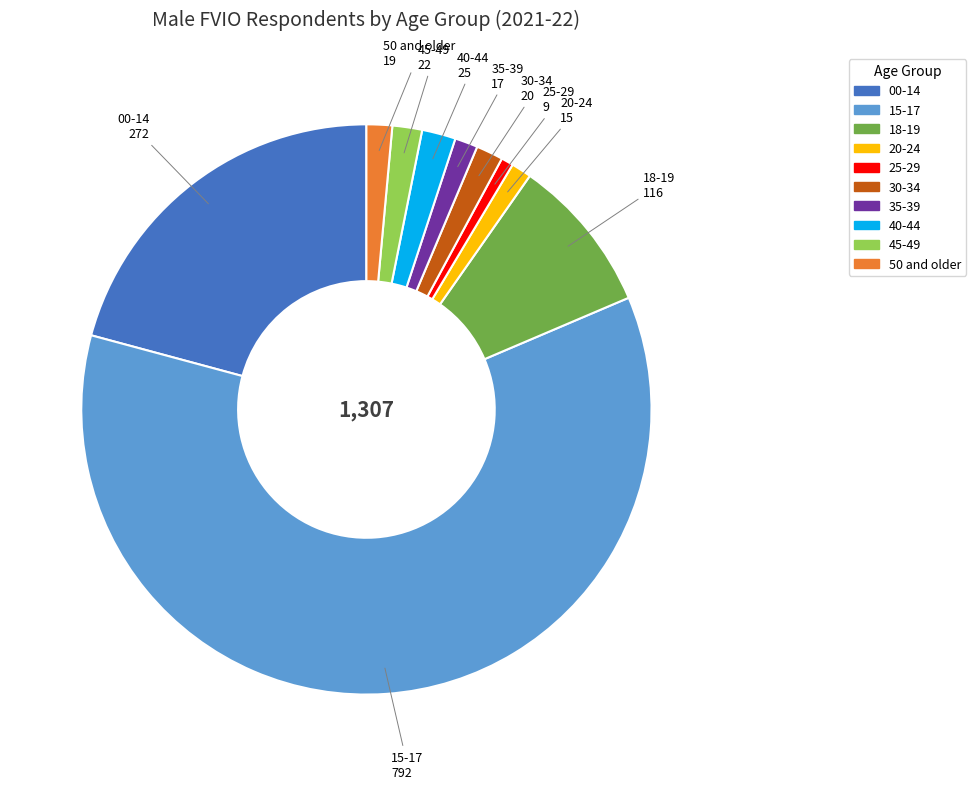

Is it true that 25-29 is 1% of the pie?

True